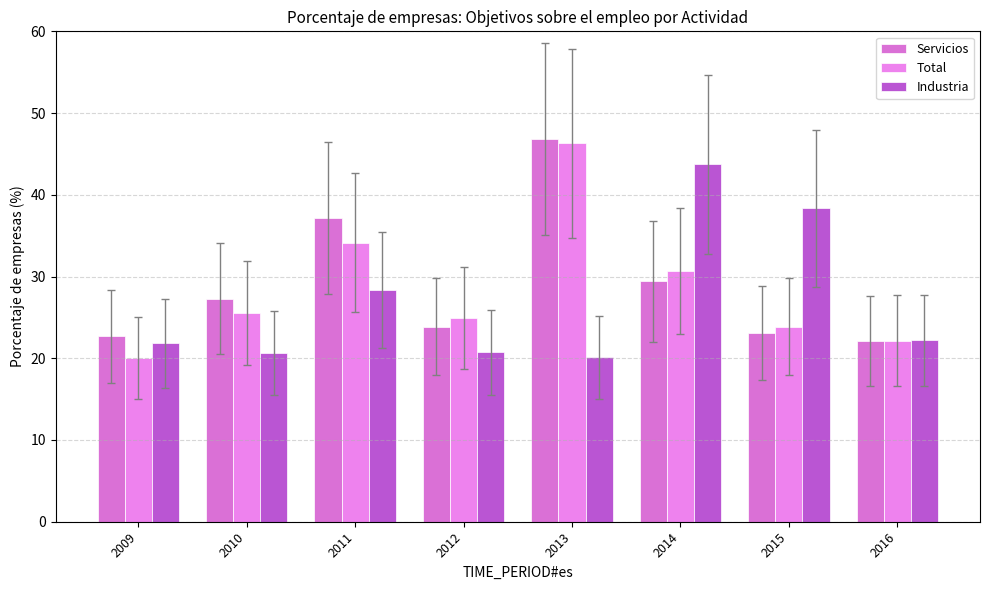

Which series has the largest total across all categories?

Servicios